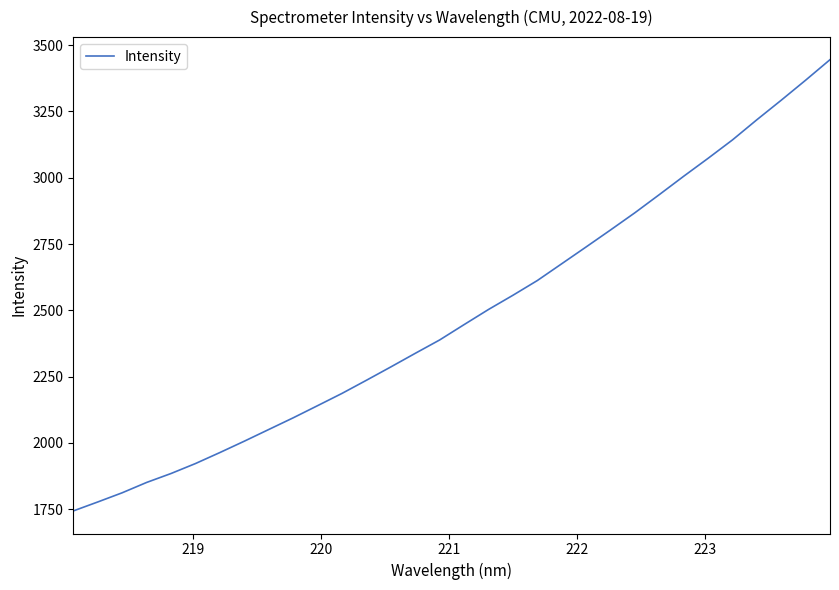

True or false: the data has more than 1 interior local peaks.

False